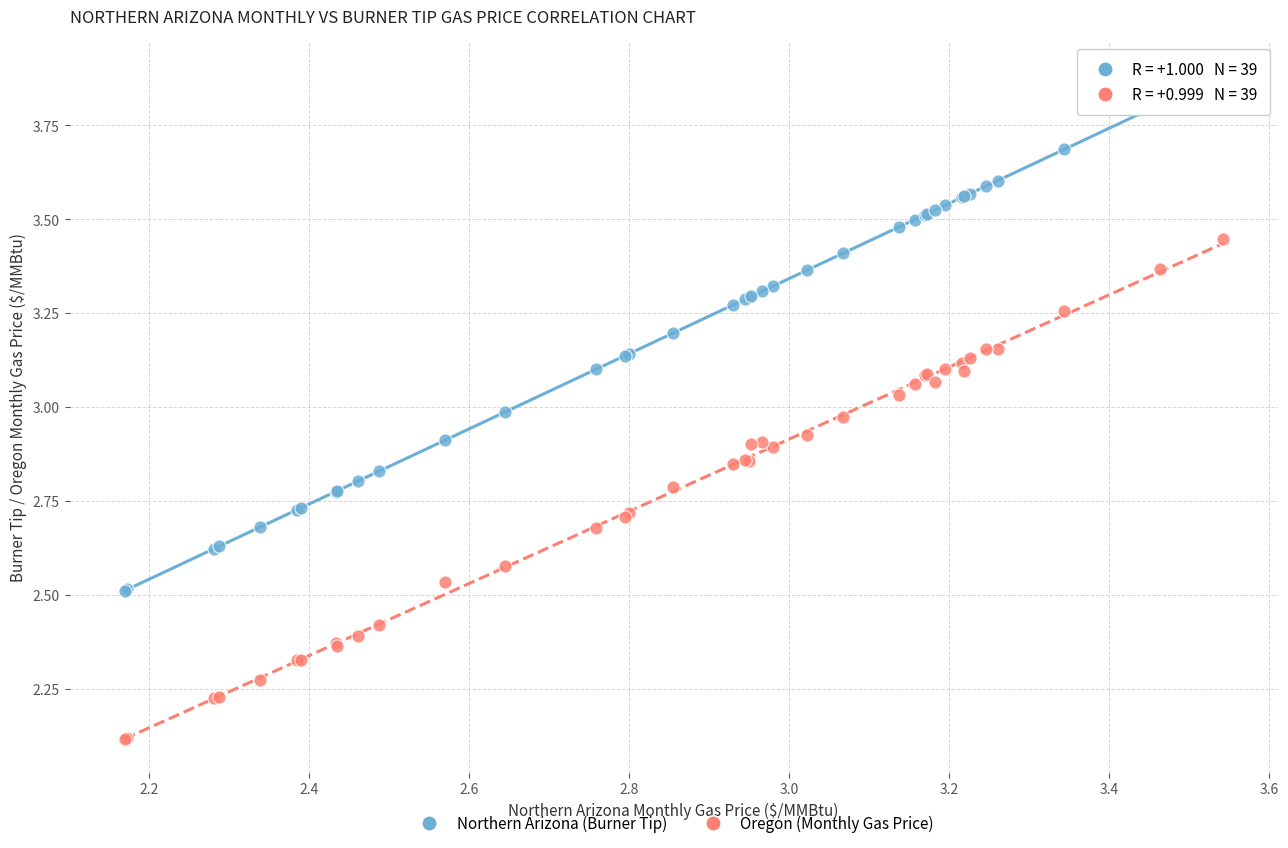

Which series contains the highest Y value?

Northern Arizona (Burner Tip)